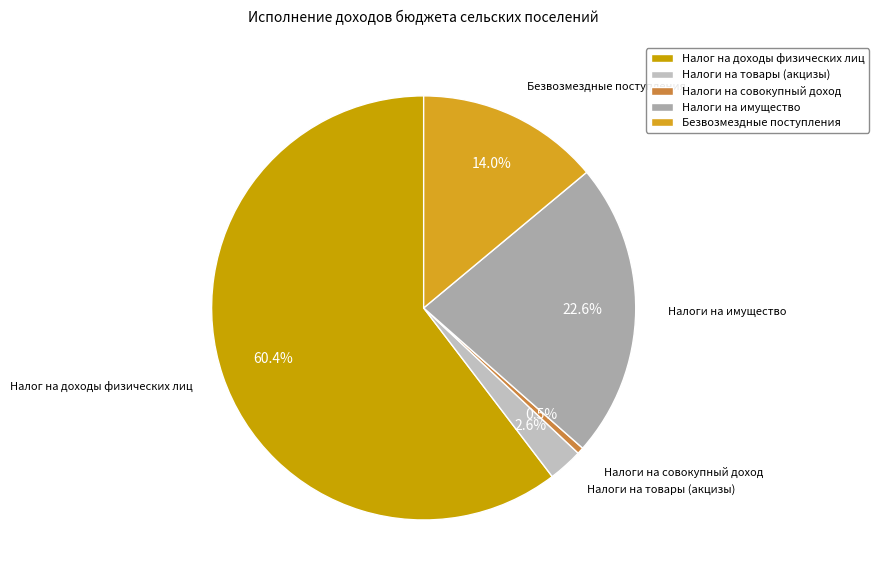

How many slices are in this pie chart?

5